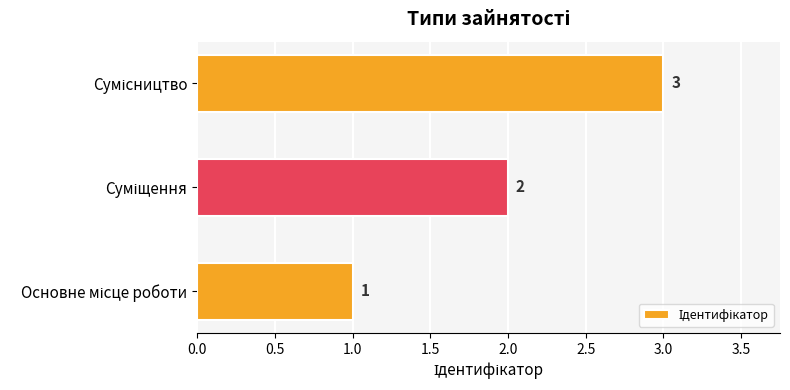

Count the values in the range 1 to 3.

3